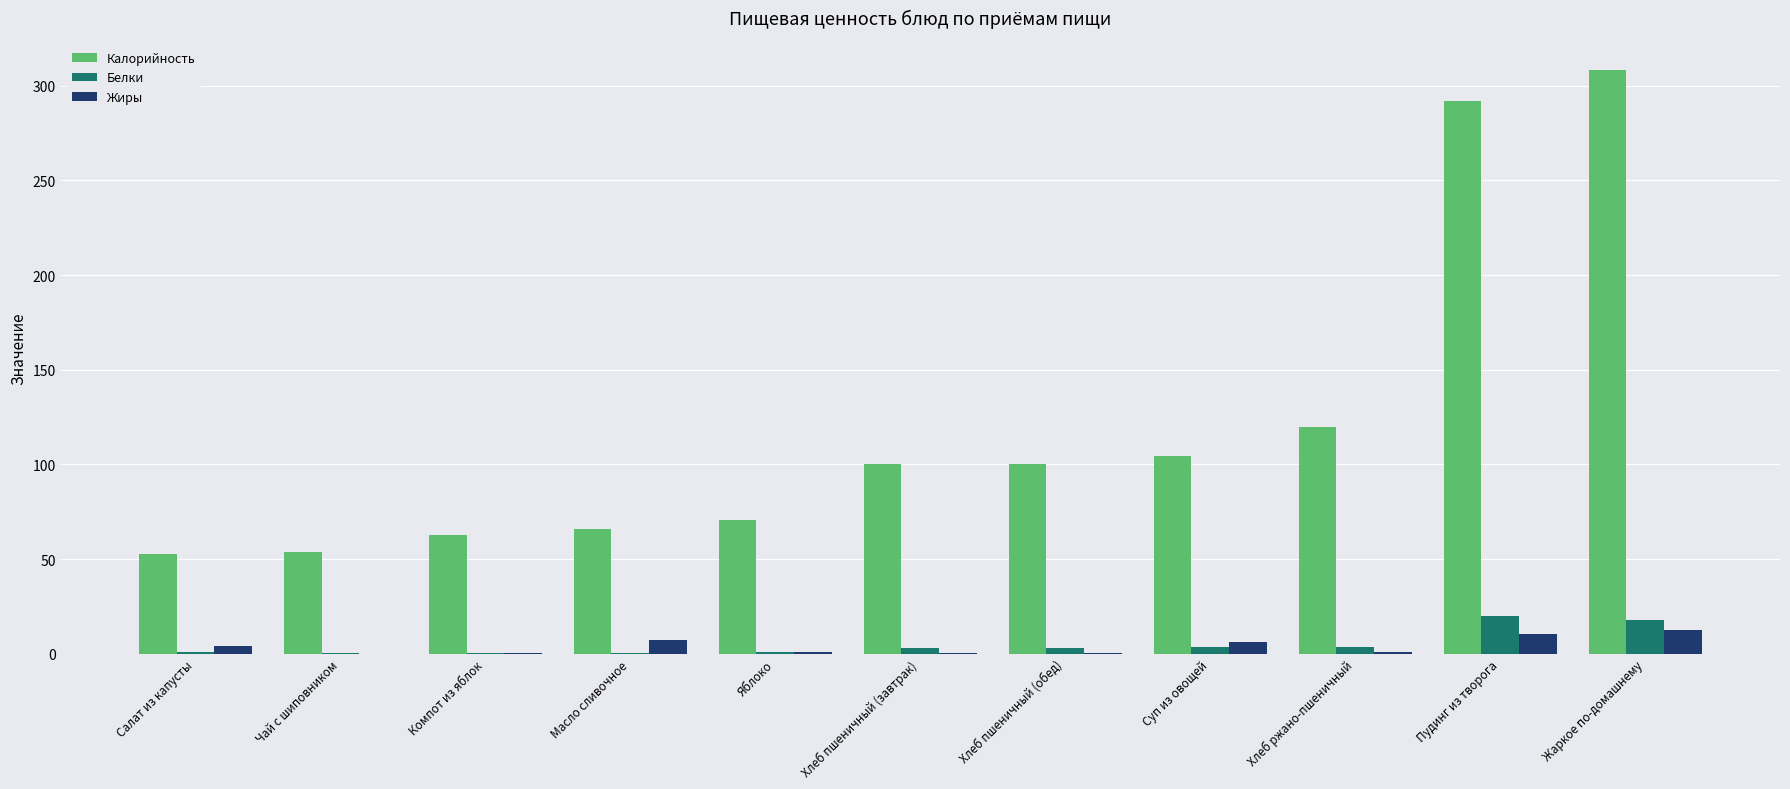

What is the highest value of the Белки series?

19.8